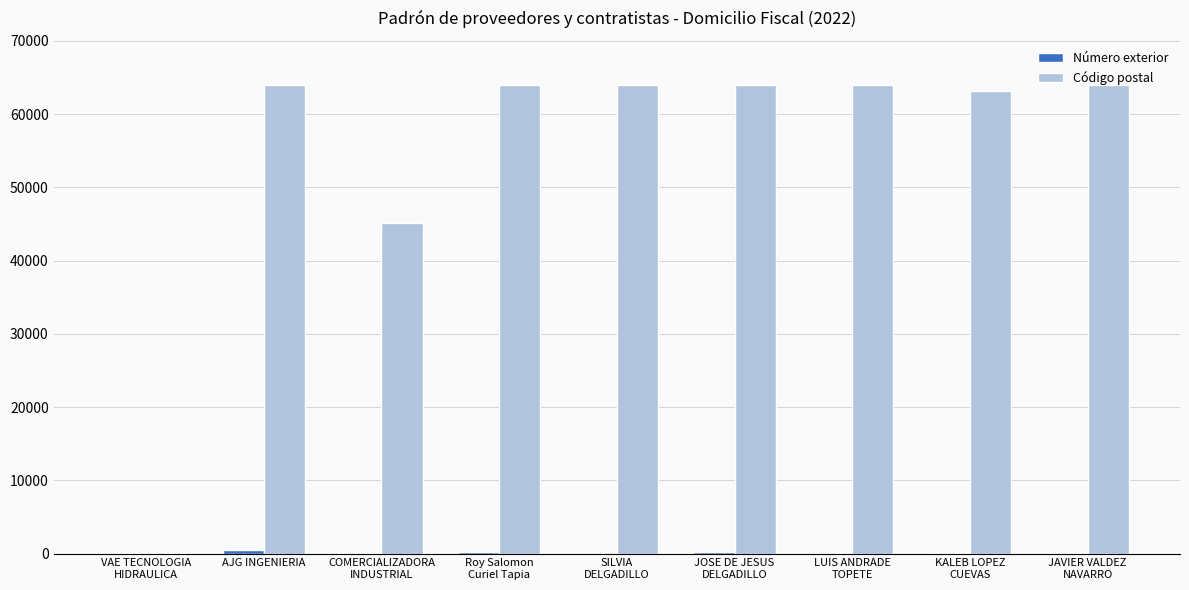

Which series has the largest total across all categories?

Código postal